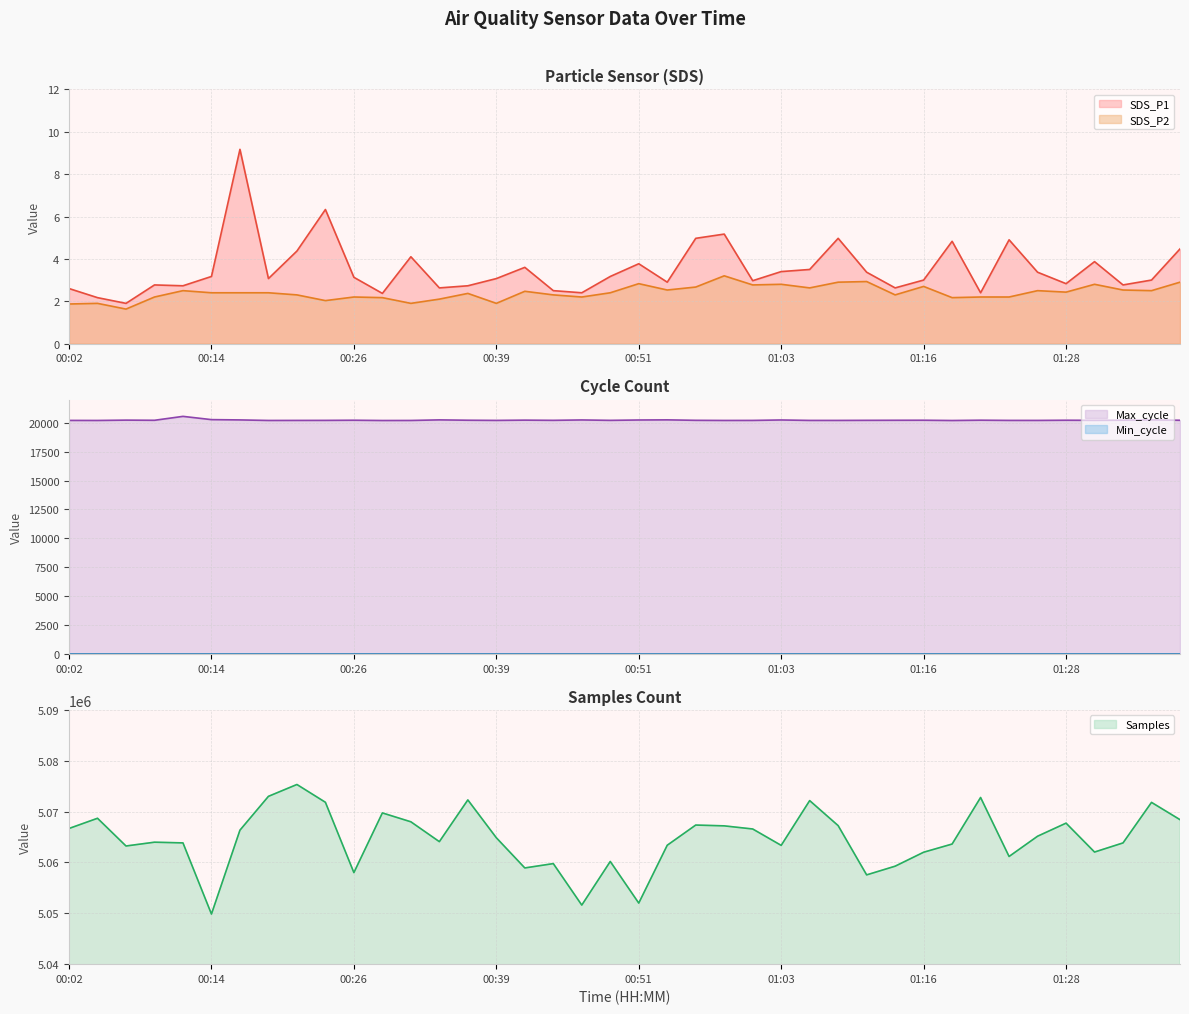

What value does the Samples series have at 01:35?

5071818.0